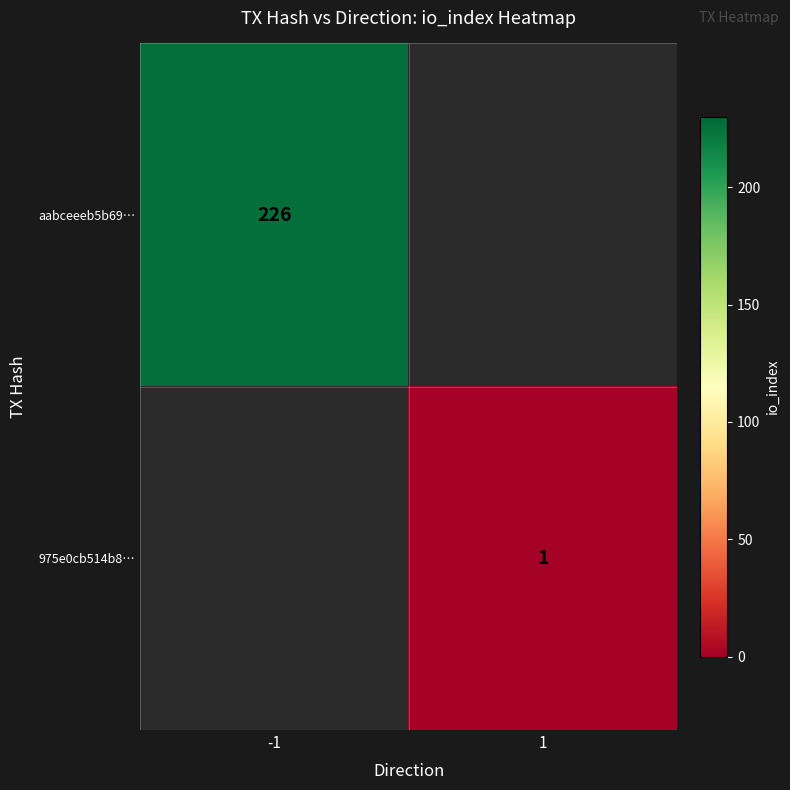

How many data points does each series have?

2